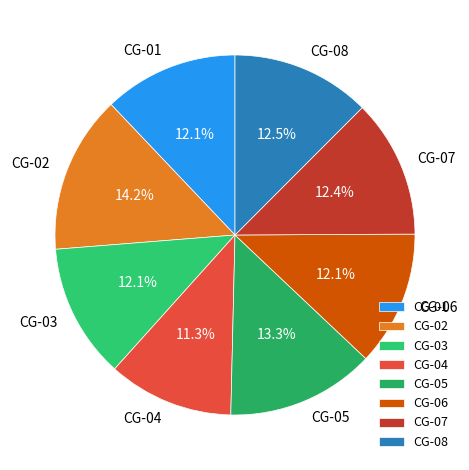

Which slice is the smallest?

CG-04